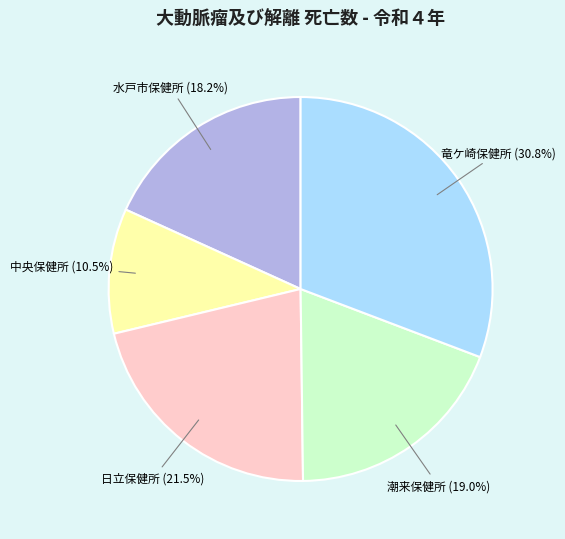

Does any single category account for the majority?

No